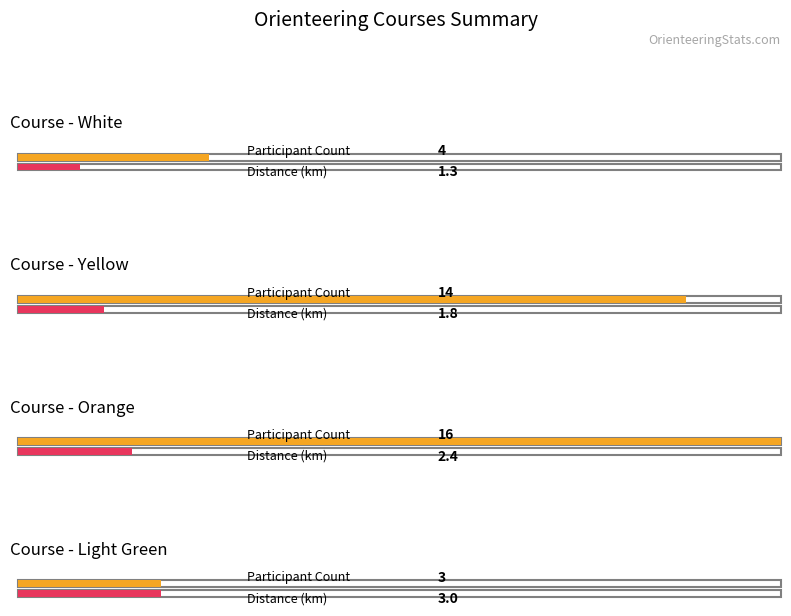

Reading left to right, list all the values displayed in this chart.

Participant Count: 0=4.0	1=14.0	2=16.0	3=3.0
Avg Km: 0=1.3	1=1.8	2=2.4	3=3.0